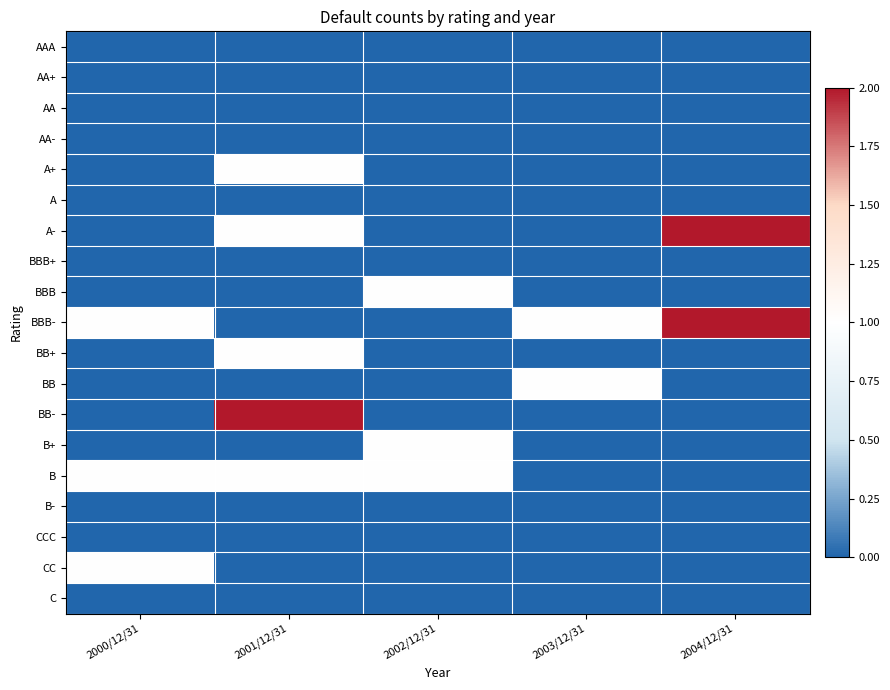

What is the total value across all series at 2003/12/31?

2